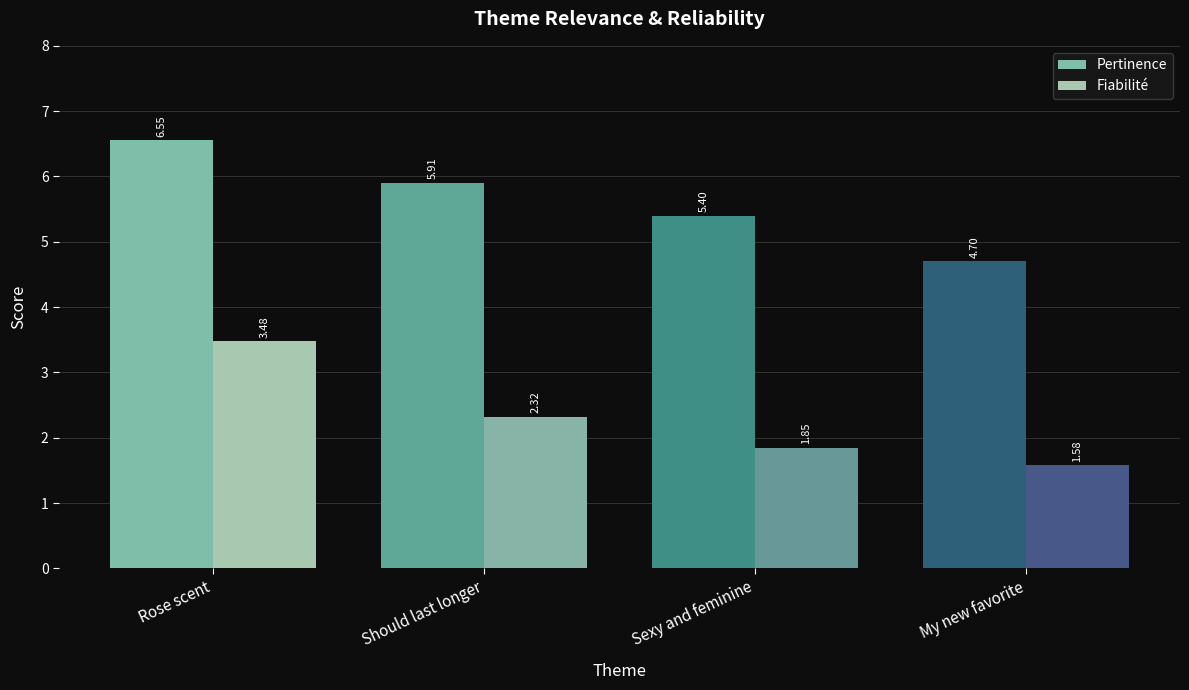

Which series has the largest total across all categories?

Pertinence